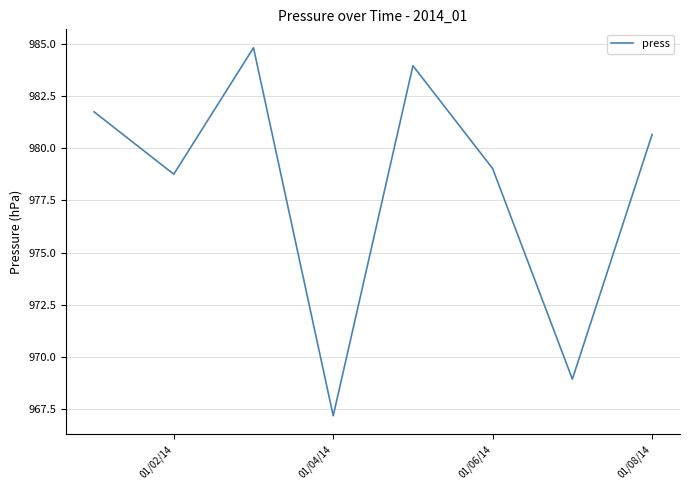

What is the greatest value displayed?

984.8